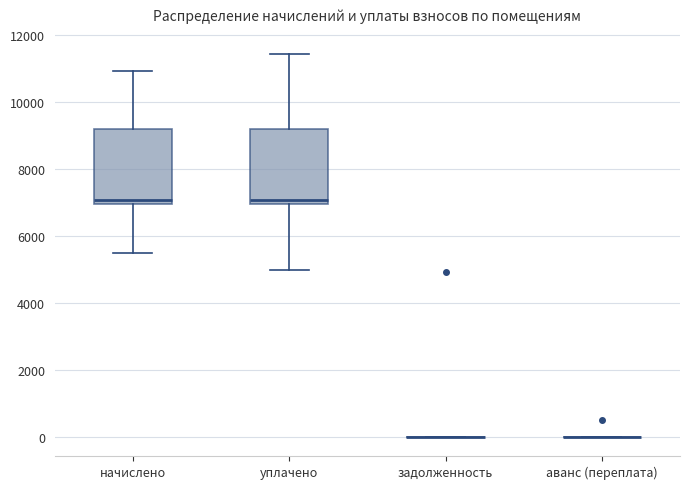

Reading left to right, transcribe this box plot: for each box, give where its median line is, the range the box spans, and where its two whiskers end, as read against the y-axis. The values are not printed on the chart, so give them approximately, as read against the axis.

начислено: median 7000 (just above the box's lower edge), box 7000 to 9200, whiskers 5400 to 11000
уплачено: median 7000 (just above the box's lower edge), box 7000 to 9200, whiskers 5000 to 11400
задолженность: box collapsed to a line at 0, whiskers 0 to 0
аванс (переплата): box collapsed to a line at 0, whiskers 0 to 0